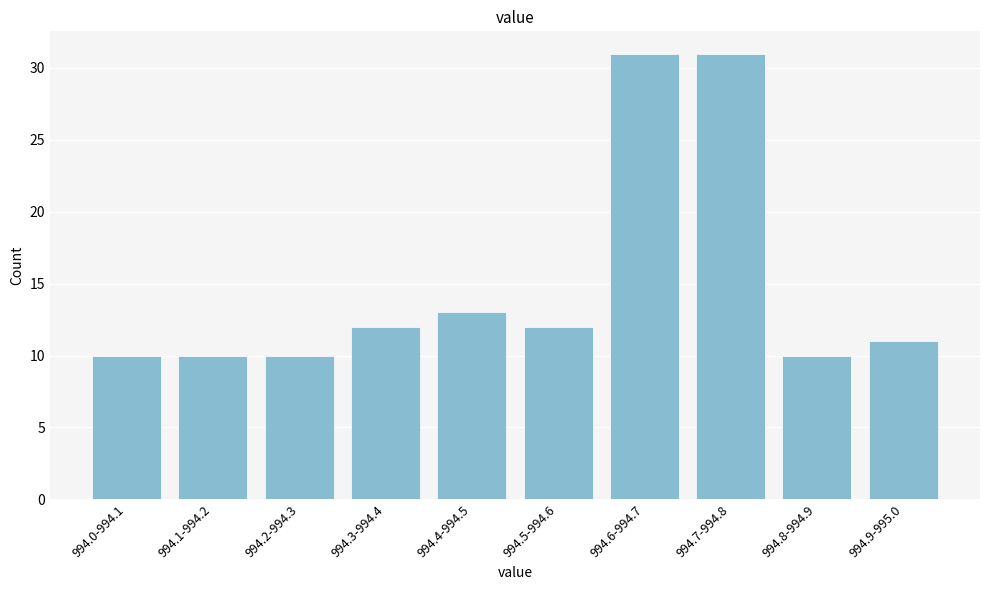

Reading left to right, what are all the values shown in this chart?

994.0-994.1=10	994.1-994.2=10	994.2-994.3=10	994.3-994.4=12	994.4-994.5=13	994.5-994.6=12	994.6-994.7=31	994.7-994.8=31	994.8-994.9=10	994.9-995.0=11